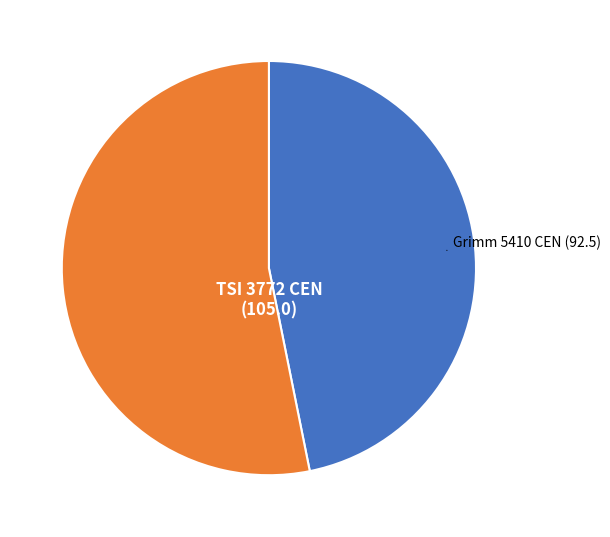

What is the largest slice in the pie chart?

TSI 3772 CEN